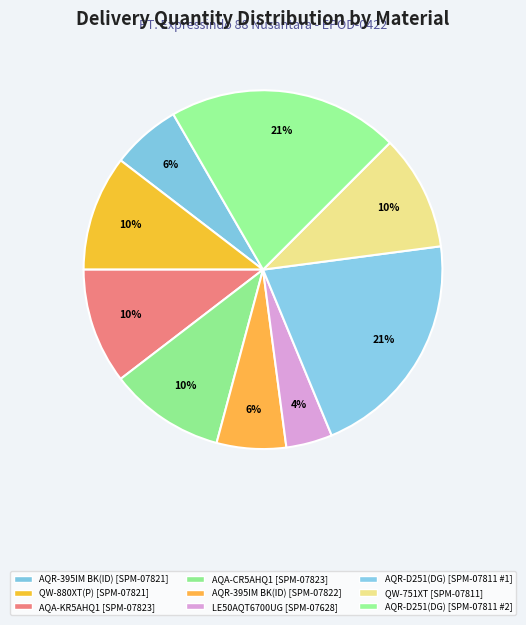

To the nearest percent, what is the average slice percentage?

11%